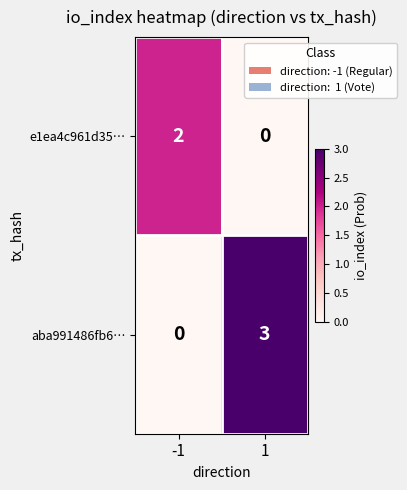

How many distinct data groups are displayed?

2